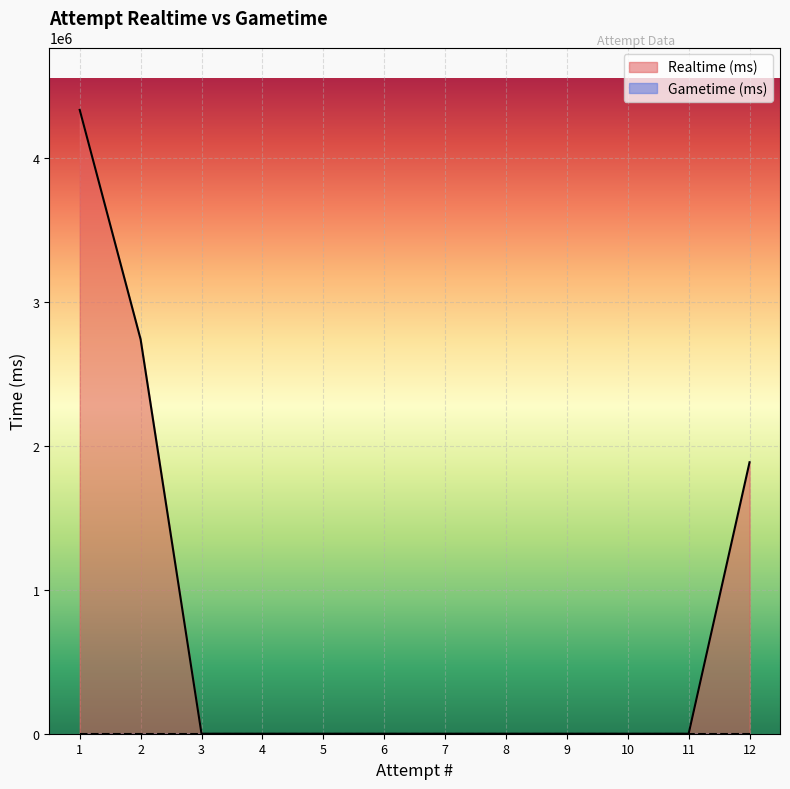

What is the difference between the maximum and minimum values?

4334612